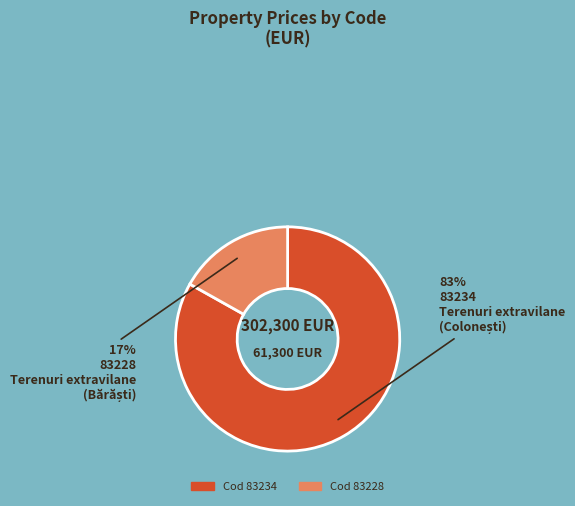

To the nearest percent, what is the difference between the largest and smallest slice percentages?

66%